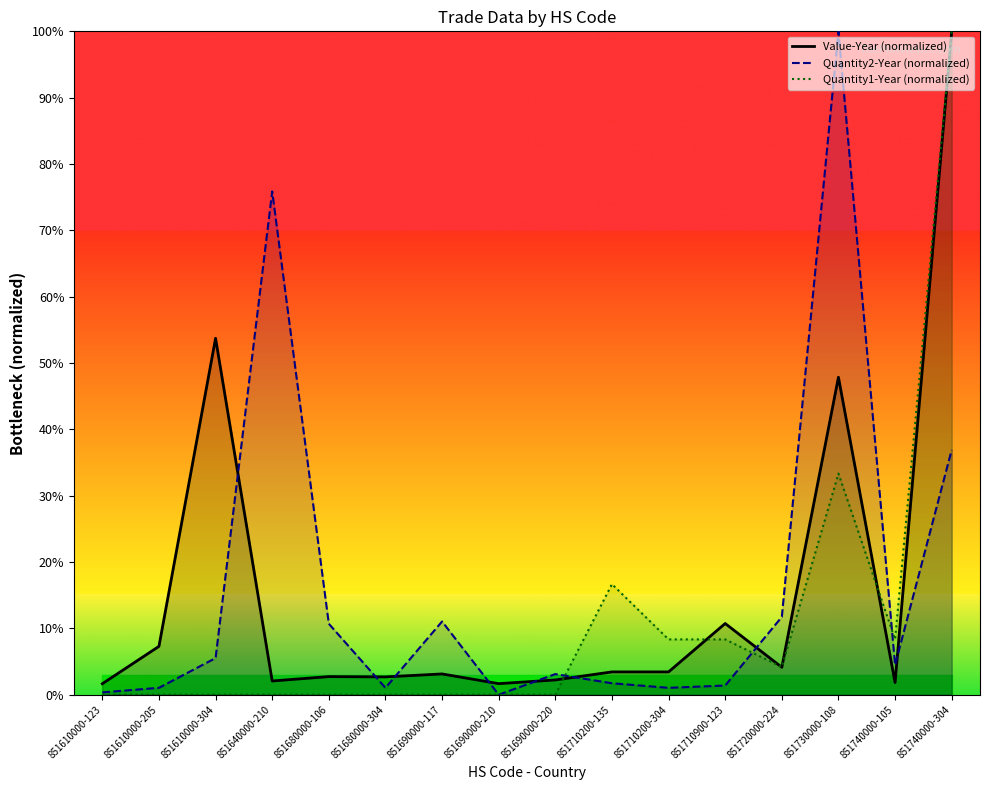

Is the value of Quantity1-Year (normalized) at 851610000-304 greater than the value of Value-Year (normalized) at 851740000-105?

No